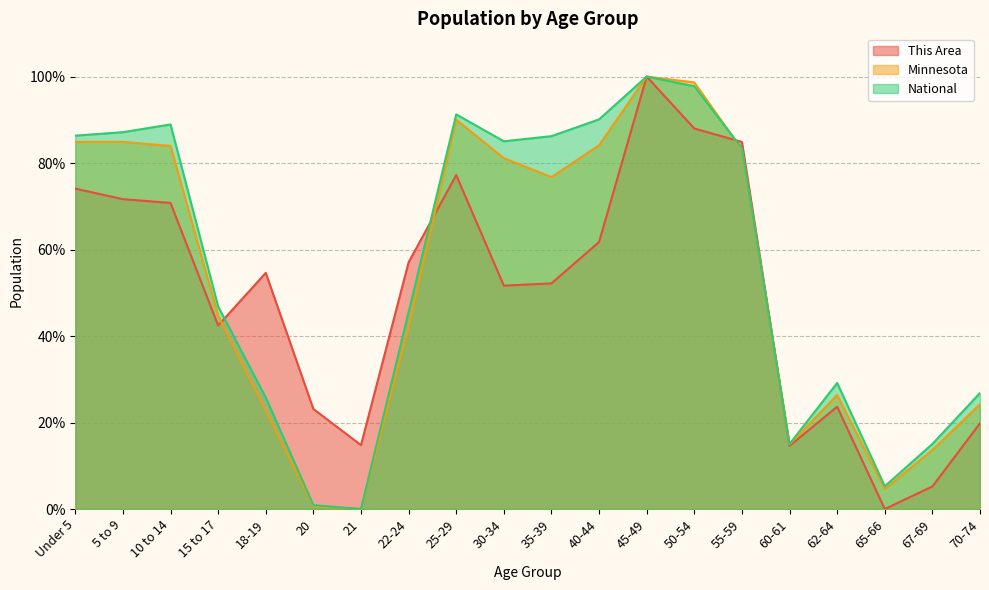

Reading left to right, list all the values displayed in this chart.

This Area: 0.7	0.7	0.7	0.4	0.5	0.2	0.1	0.6	0.8	0.5	0.5	0.6	1.0	0.9	0.8	0.1	0.2	0.0	0.1	0.2
Minnesota: 0.8	0.8	0.8	0.4	0.2	0.0	0.0	0.4	0.9	0.8	0.8	0.8	1.0	1.0	0.8	0.1	0.3	0.0	0.1	0.2
National: 0.9	0.9	0.9	0.5	0.3	0.0	0.0	0.5	0.9	0.9	0.9	0.9	1.0	1.0	0.8	0.2	0.3	0.1	0.2	0.3